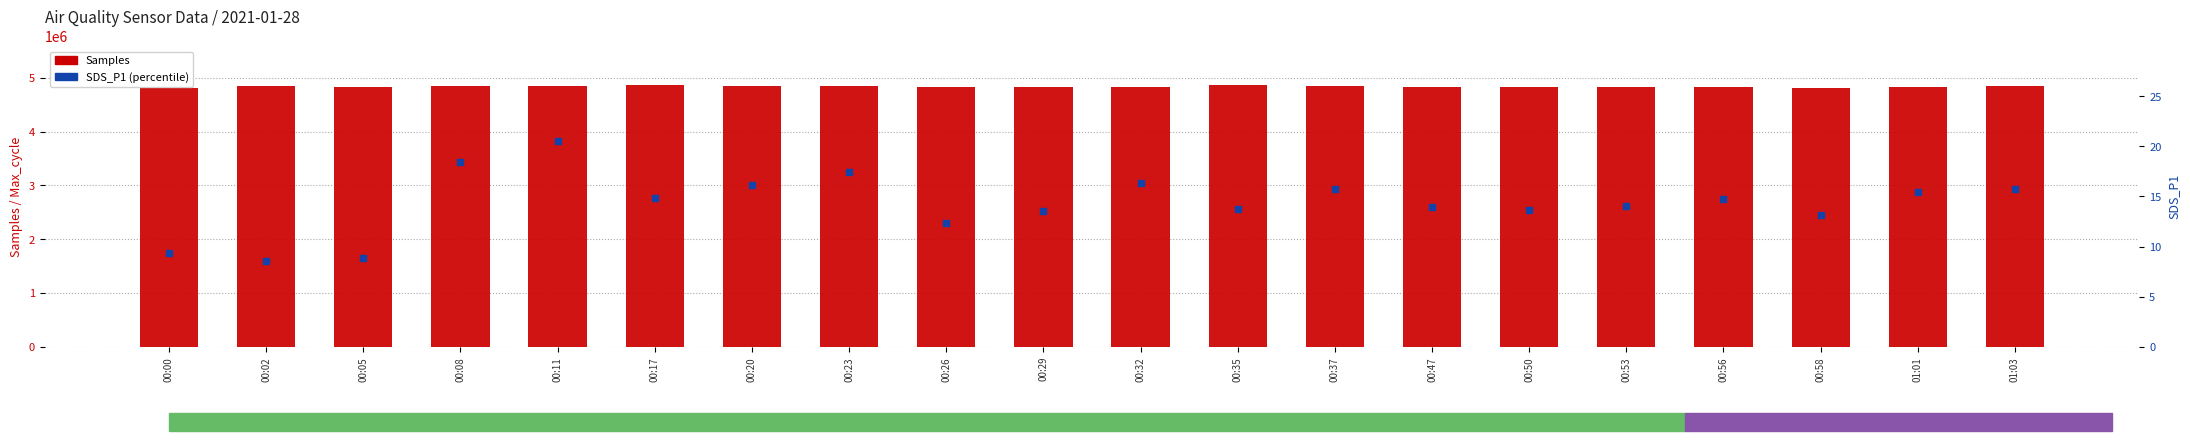

Which series reaches the minimum Y coordinate?

SDS_P1 (percentile)